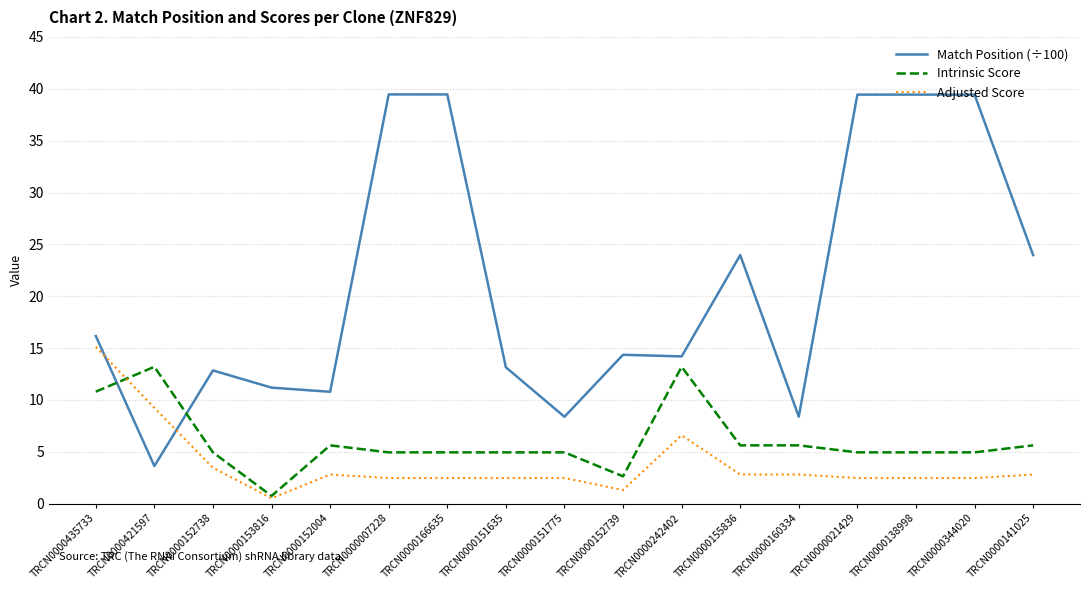

After their last crossing, which series has the higher values: Intrinsic Score or Adjusted Score?

Intrinsic Score